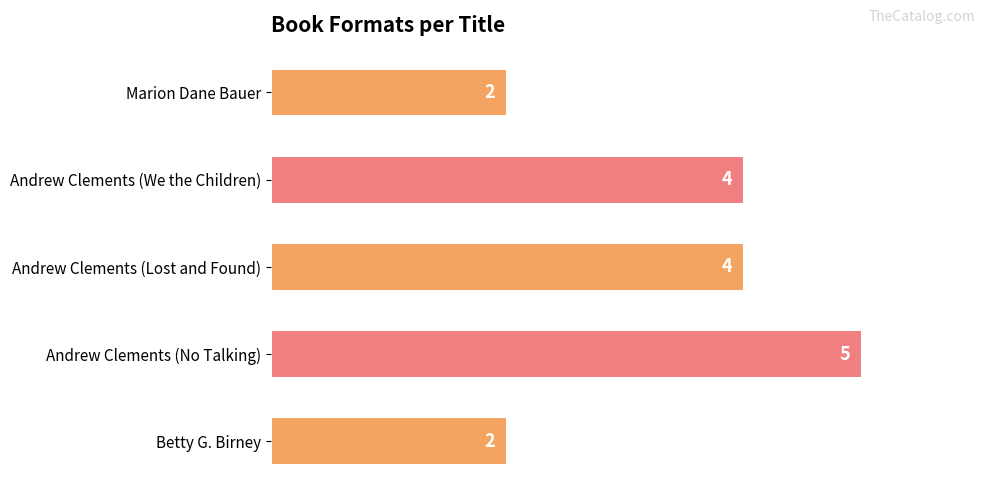

The chart shows a value of 1 at Marion Dane Bauer. True or false?

False